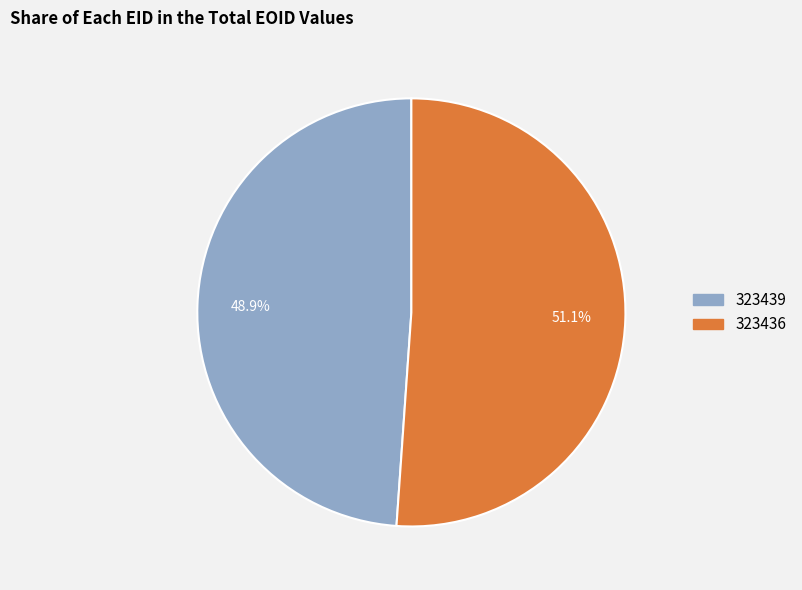

Which category has the smallest portion of the pie?

323439